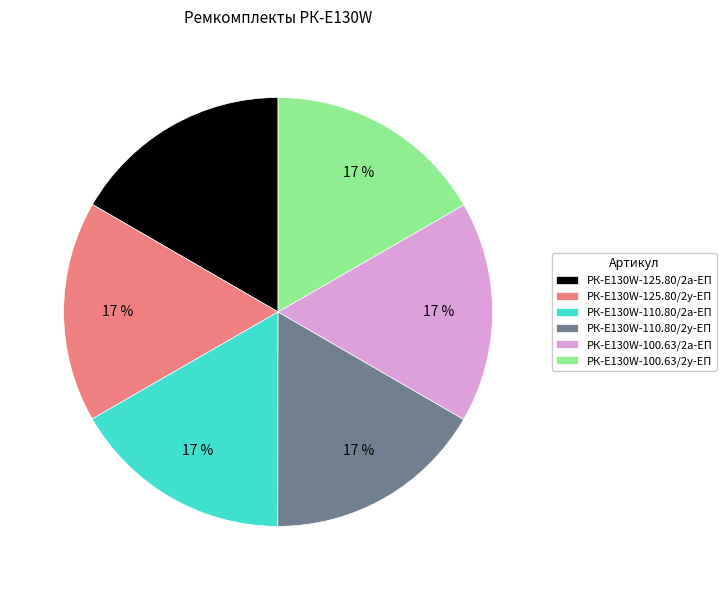

Is it true that РК-E130W-100.63/2а-ЕП is 24% of the pie?

False